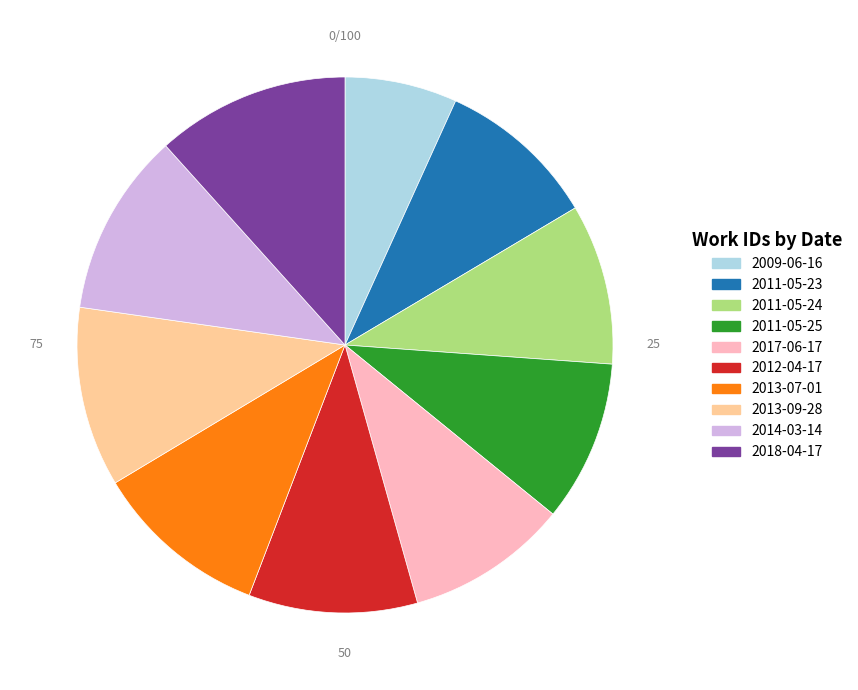

Is there a majority slice in this chart?

No